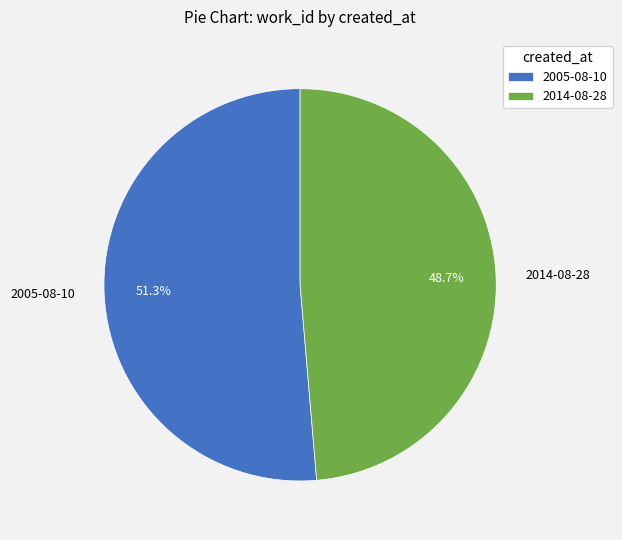

Combined, do 2014-08-28 and 2005-08-10 account for over 50%?

Yes